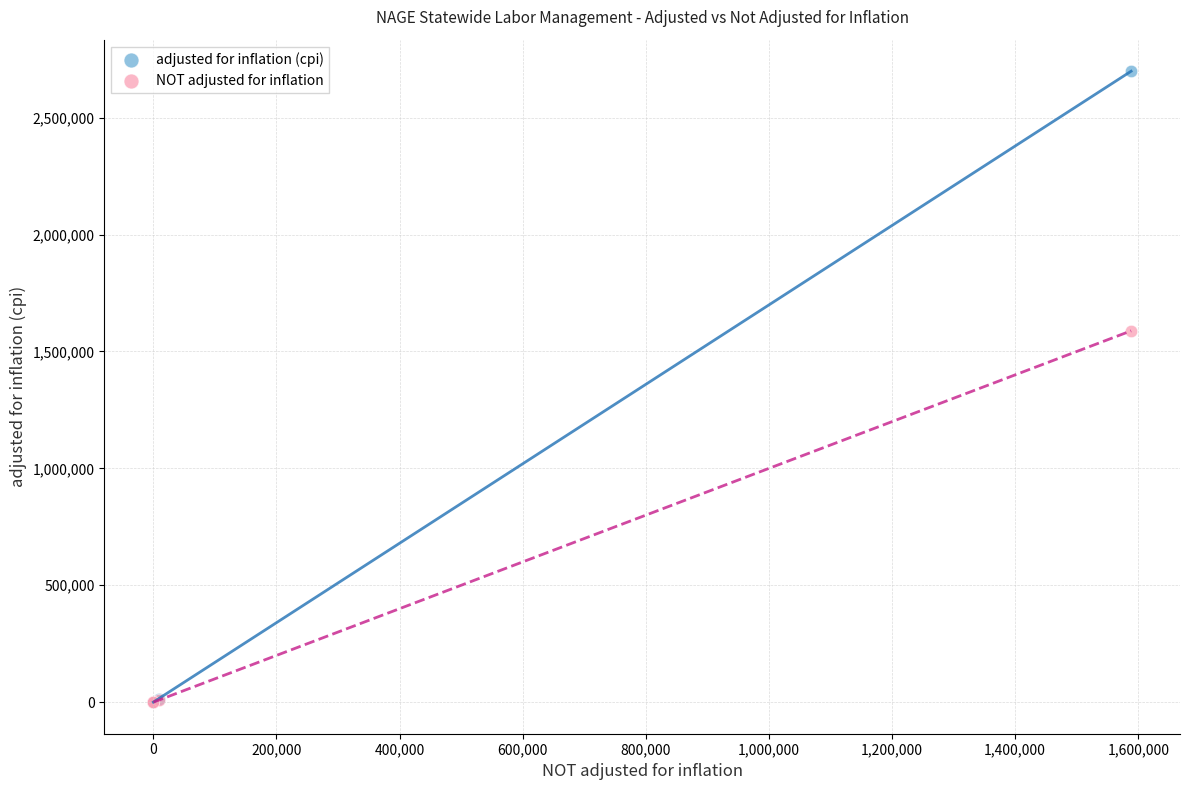

Across all series, what Y value is closest to 1349423?

1588353